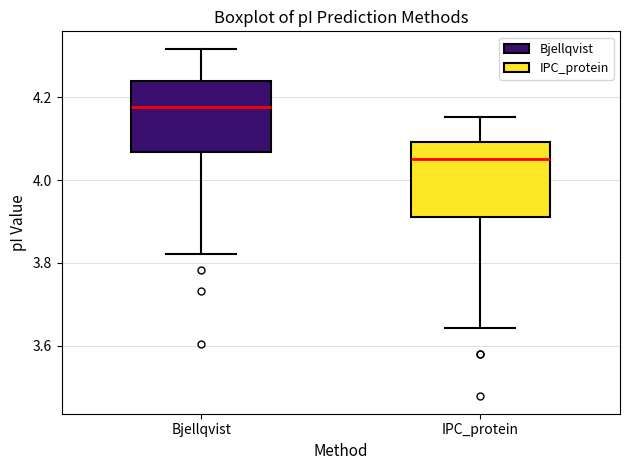

Where does the upper whisker of the box for Bjellqvist end on the y-axis? The values are not printed on the chart, so give them approximately, as read against the axis.

4.32